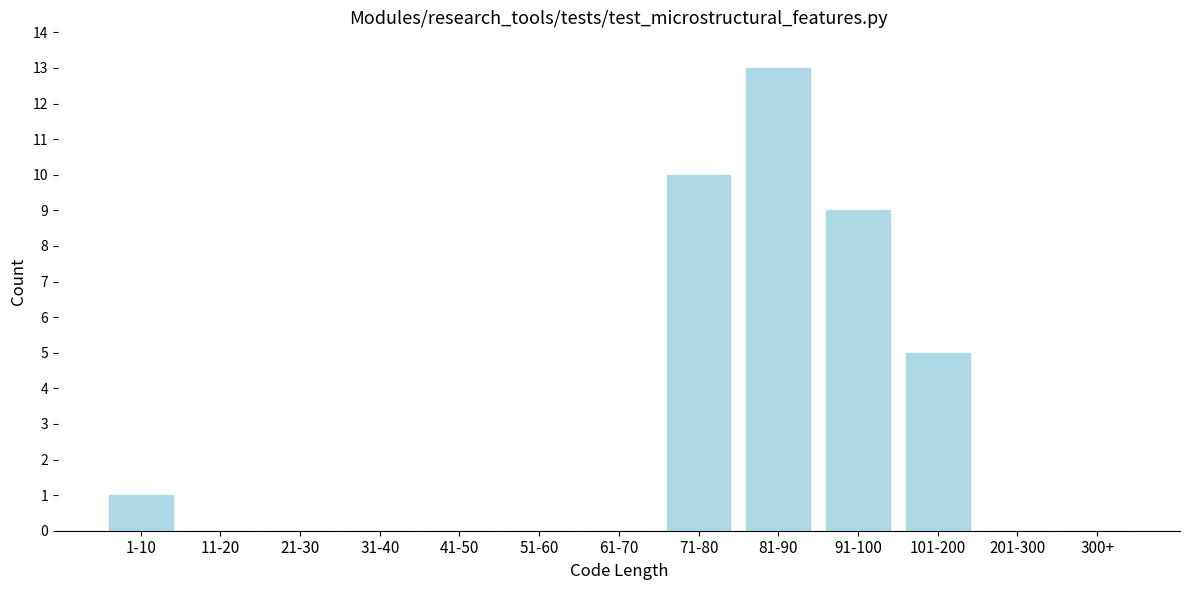

Reading left to right, list all the values displayed in this chart.

1-10=1	11-20=0	21-30=0	31-40=0	41-50=0	51-60=0	61-70=0	71-80=10	81-90=13	91-100=9	101-200=5	201-300=0	300+=0